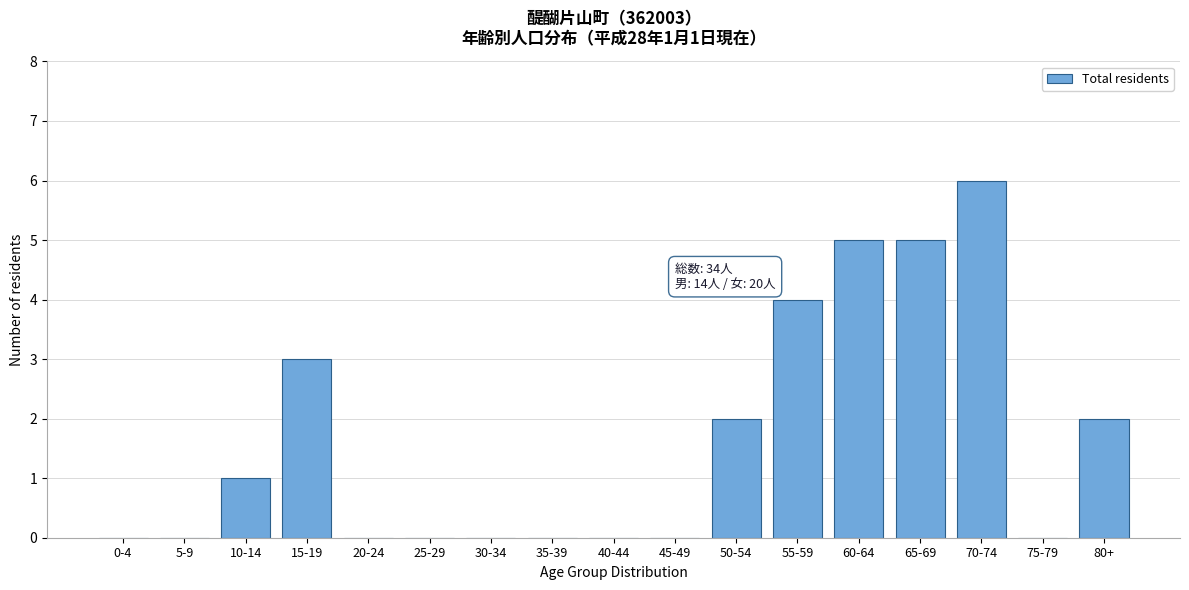

Reading right to left, extract all data points from this chart.

80+=2	75-79=0	70-74=6	65-69=5	60-64=5	55-59=4	50-54=2	45-49=0	40-44=0	35-39=0	30-34=0	25-29=0	20-24=0	15-19=3	10-14=1	5-9=0	0-4=0